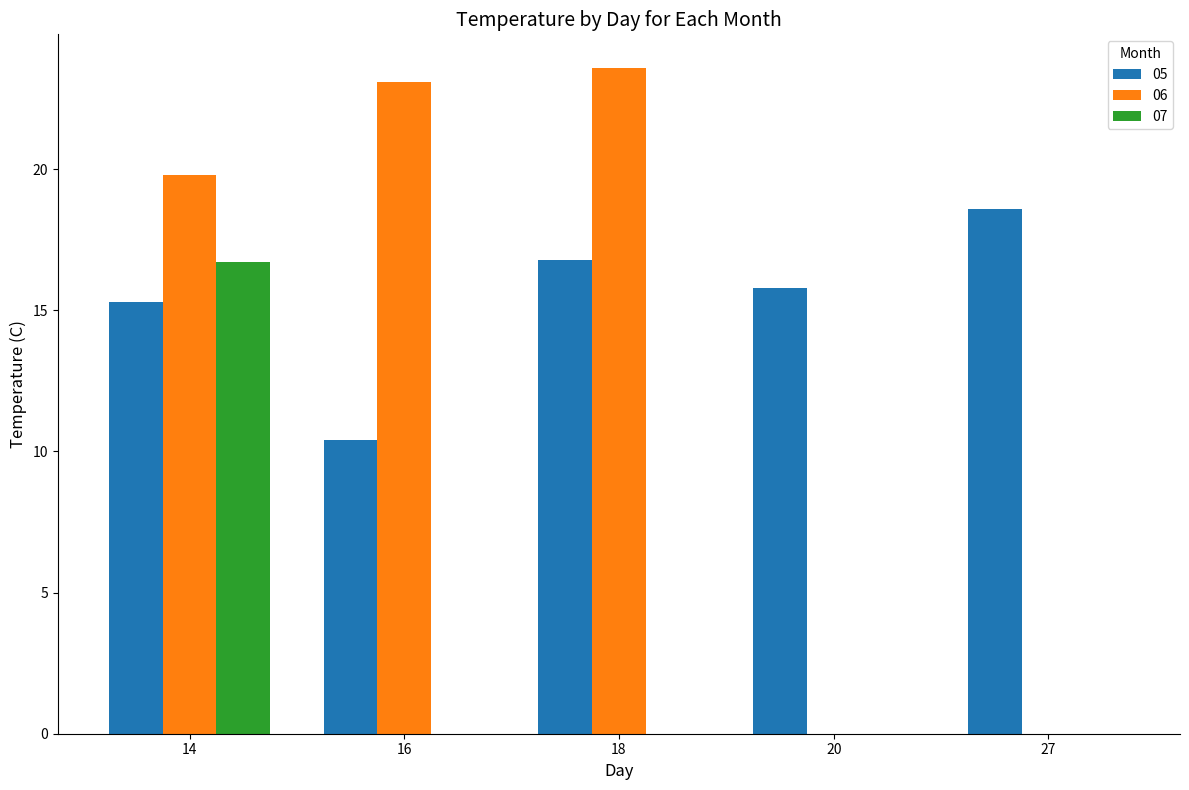

What is the total value across all series at 14?

51.8